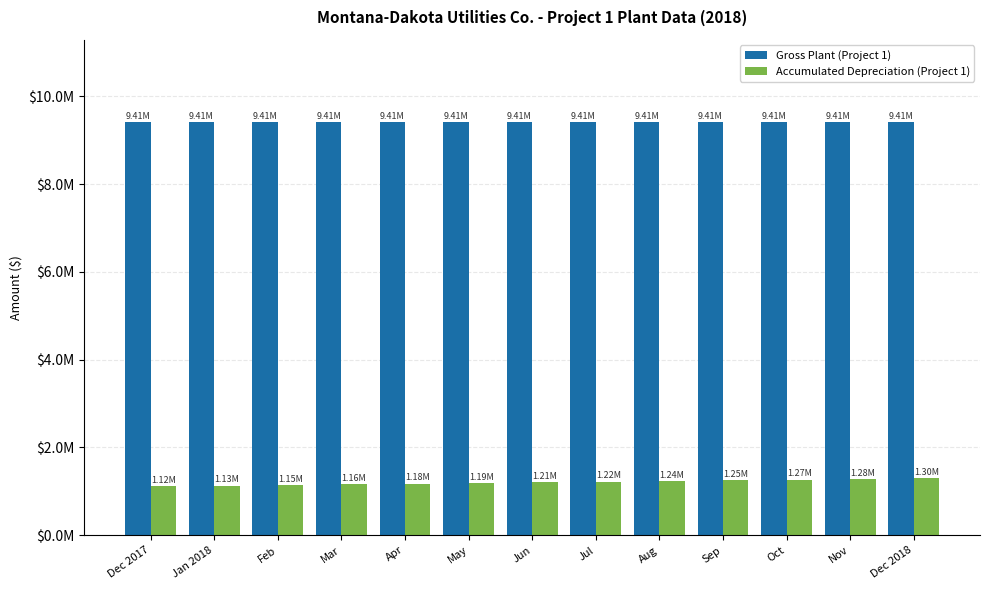

Is it true that Accumulated Depreciation (Project 1) equals 573762.7 at Jul?

False